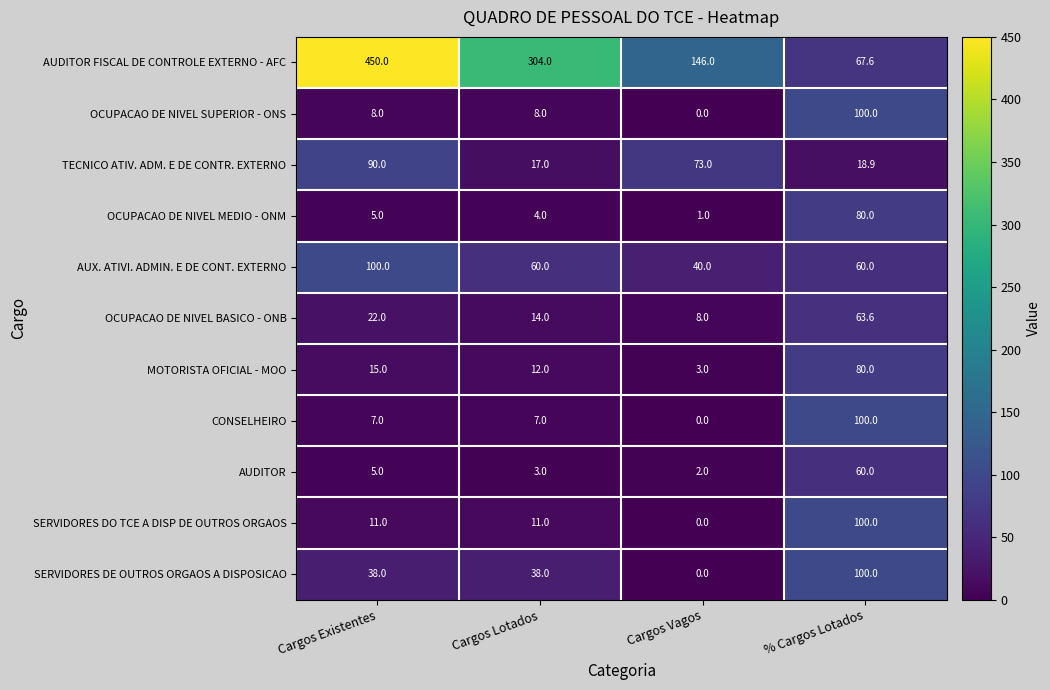

What is the maximum value shown in the chart?

450.0